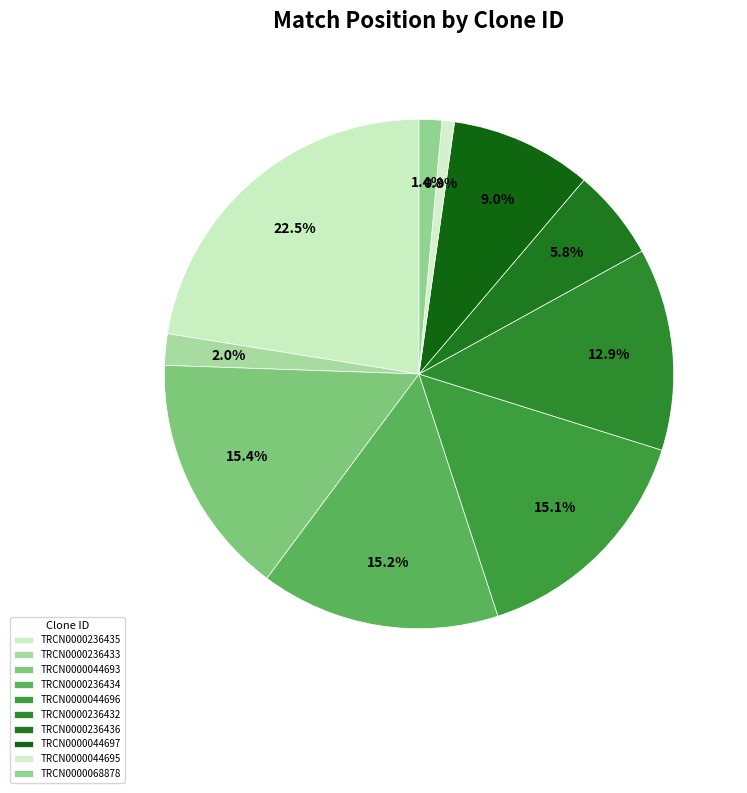

How many slices are in this pie chart?

10